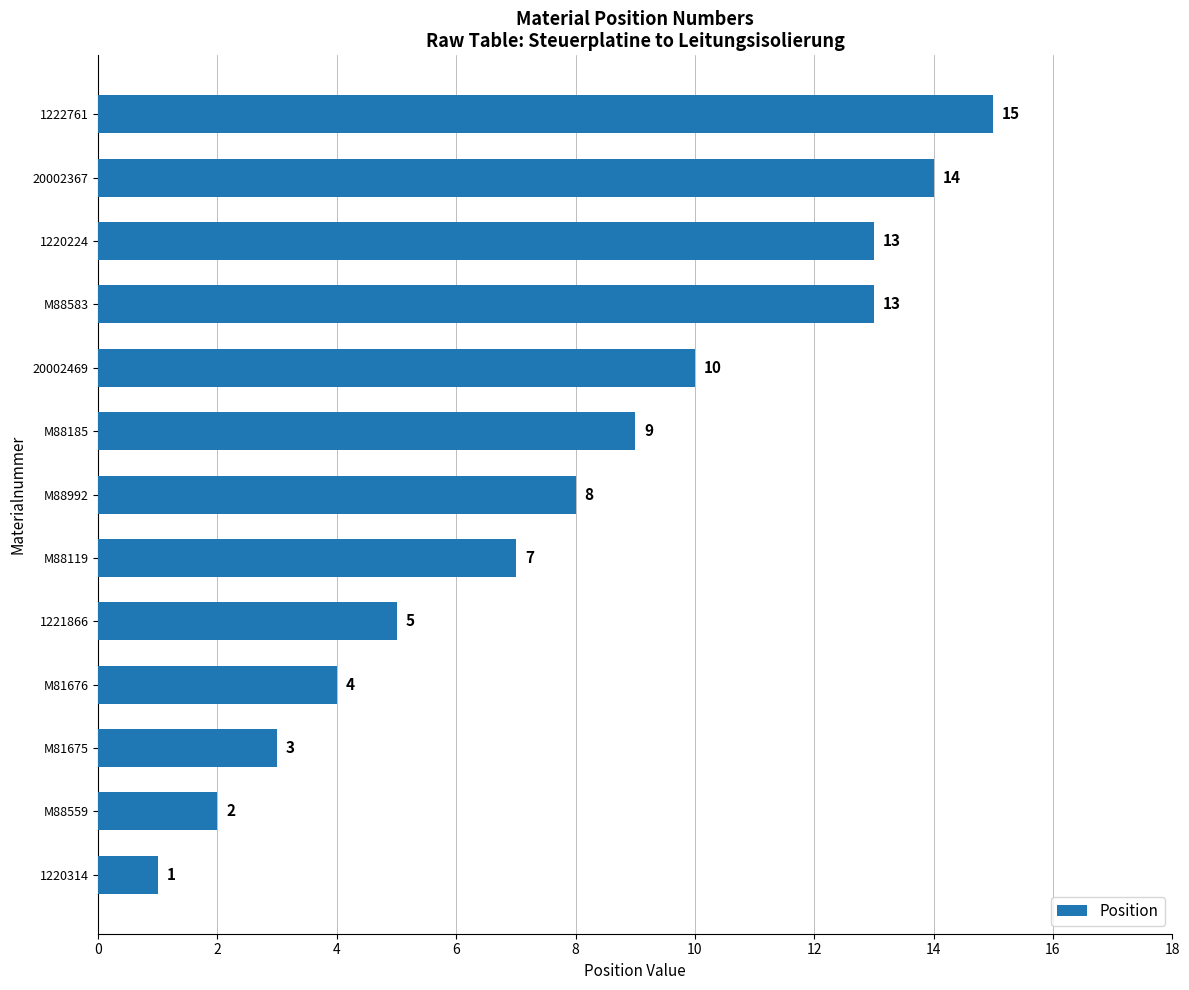

Is it true that the value at M88992 is 5?

False